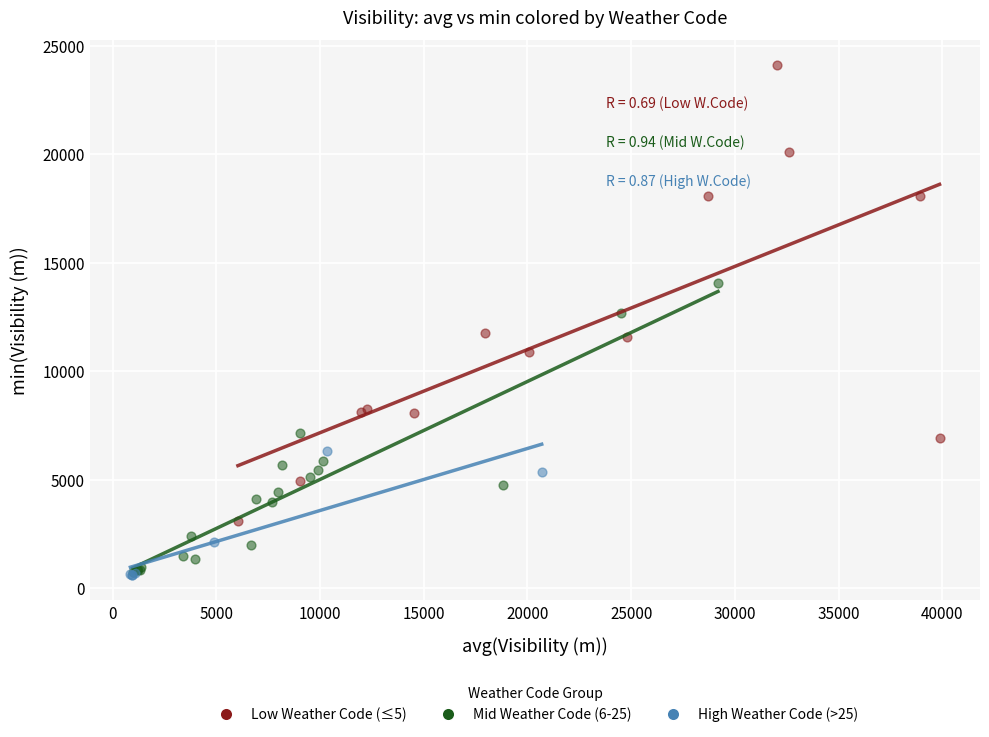

What are all the series names shown in the legend?

Low Weather Code (≤5), Mid Weather Code (6-25), High Weather Code (>25)